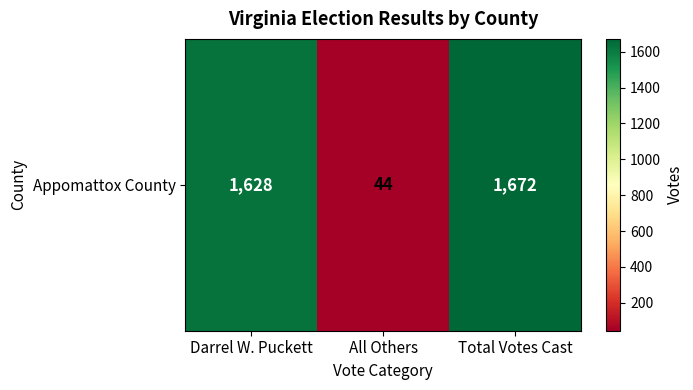

List the labels in order of value, smallest first.

All Others, Darrel W. Puckett, Total Votes Cast